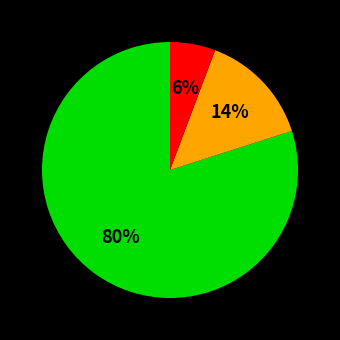

Is there any slice that represents more than half of the pie?

Yes